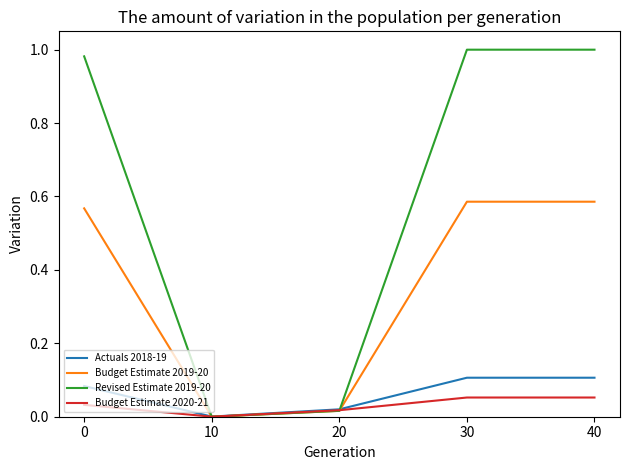

Which series has the largest total across all categories?

Revised Estimate 2019-20